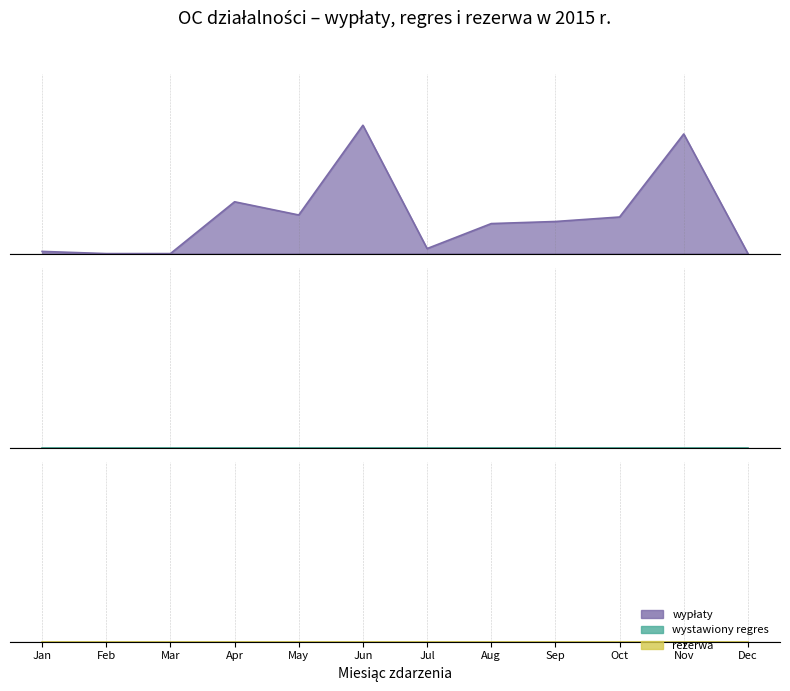

Rank the series at 20 from lowest to highest value.

wypłaty, wystawiony regres, rezerwa